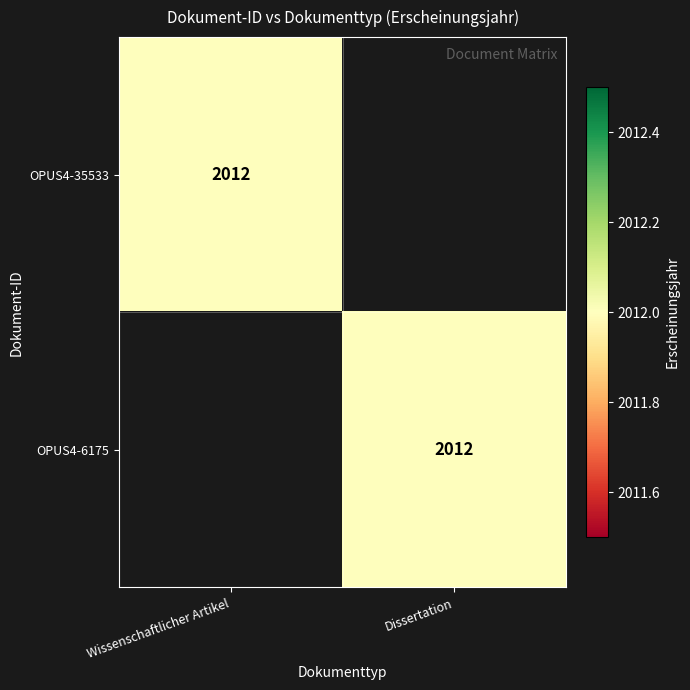

Which has a higher value, Wissenschaftlicher Artikel or Dissertation?

Wissenschaftlicher Artikel